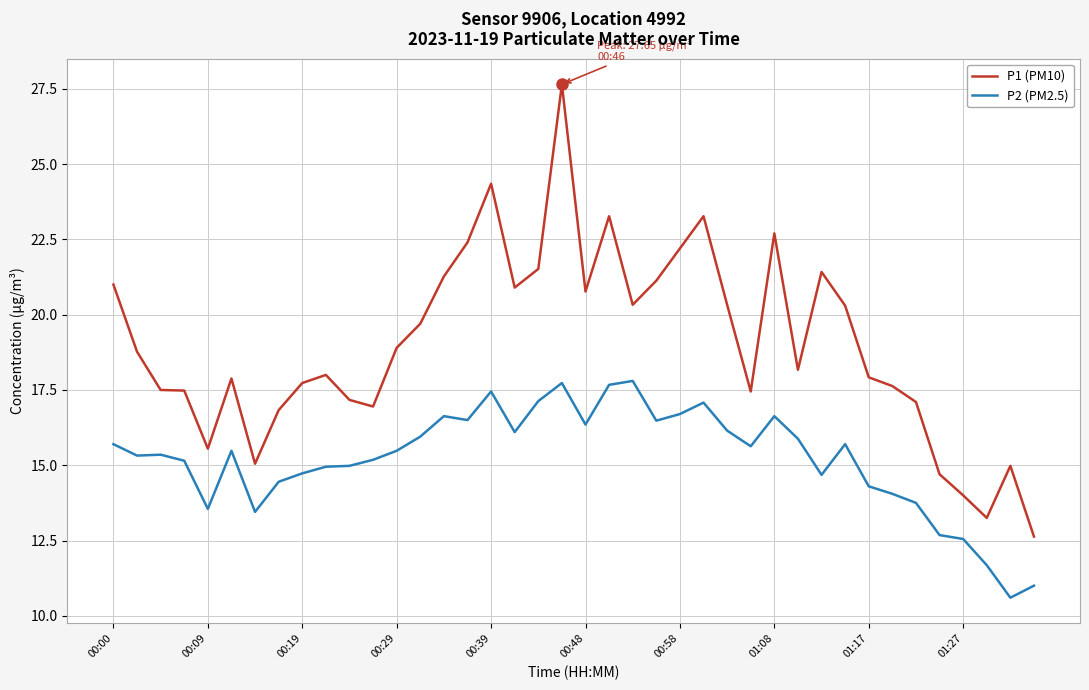

Which series has the largest total across all categories?

P1 (PM10)